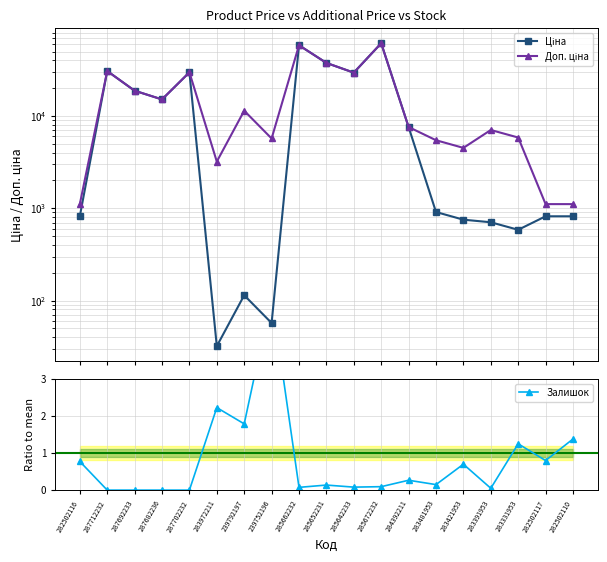

How many values in the Доп. ціна series are below 7596?

9